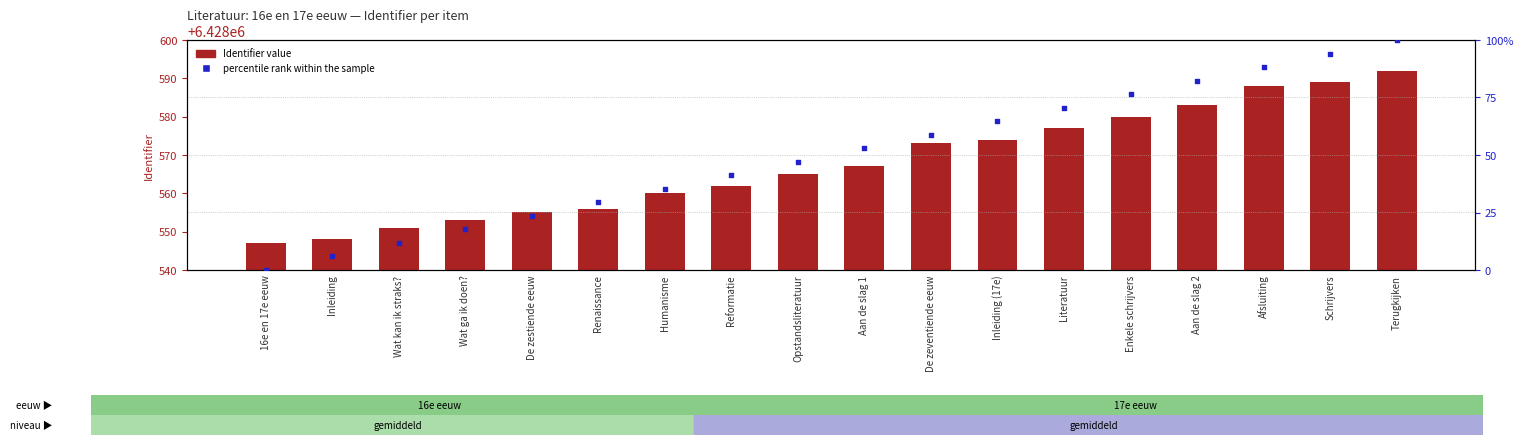

Which series has the widest spread of Y values?

percentile rank within the sample